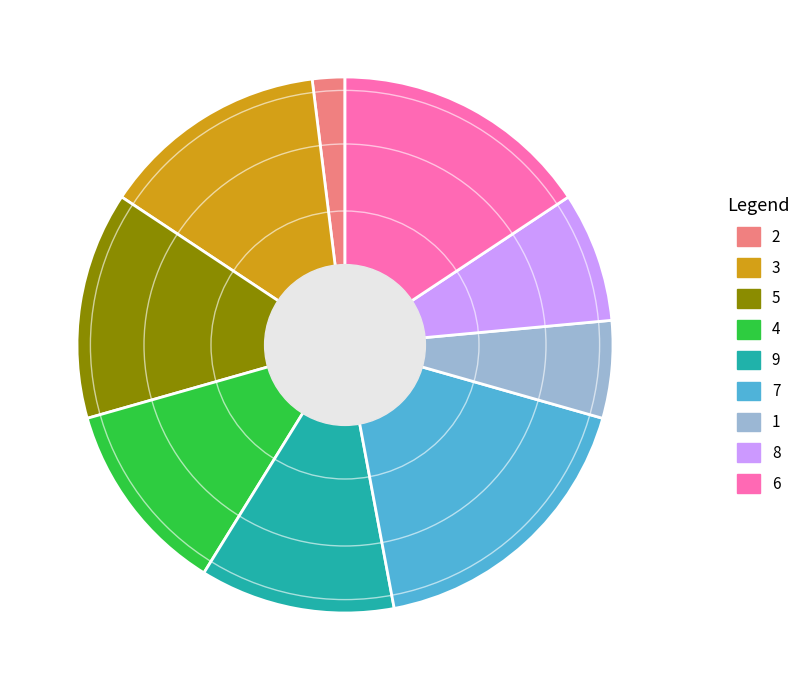

What is the largest slice in the pie chart?

7